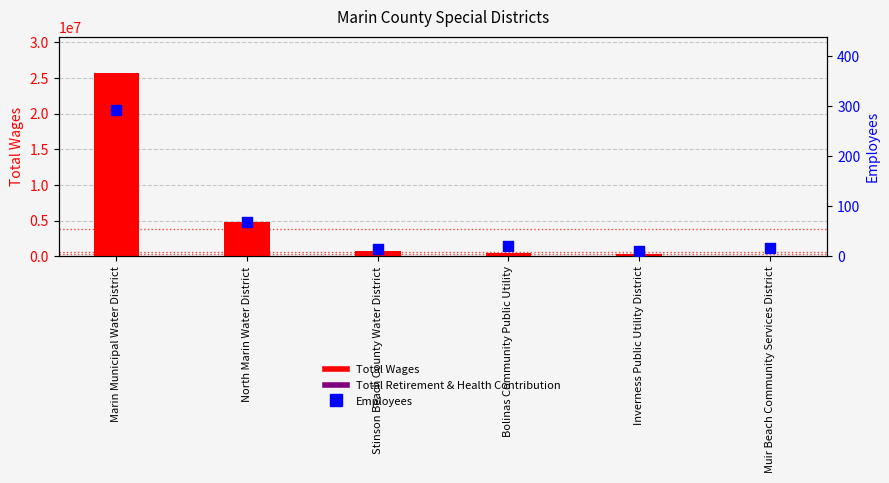

Which series contains the highest Y value?

Total Wages